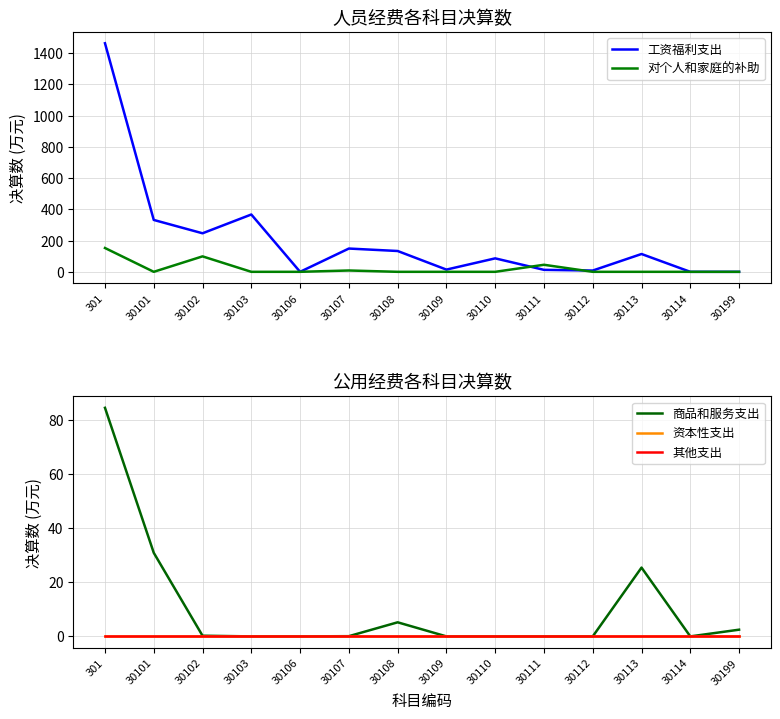

Between 30107 and 301, which is larger?

301